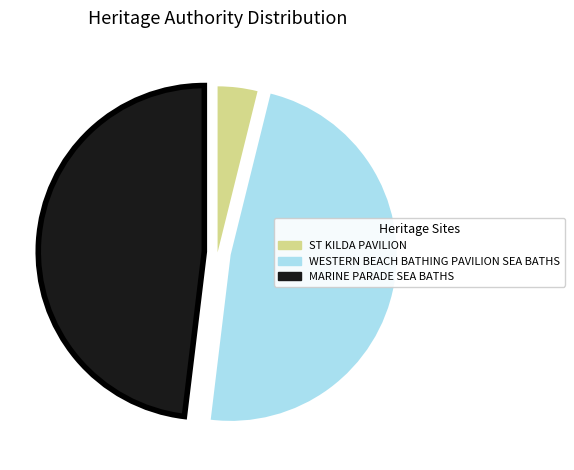

What is the smallest slice in the pie chart?

ST KILDA PAVILION